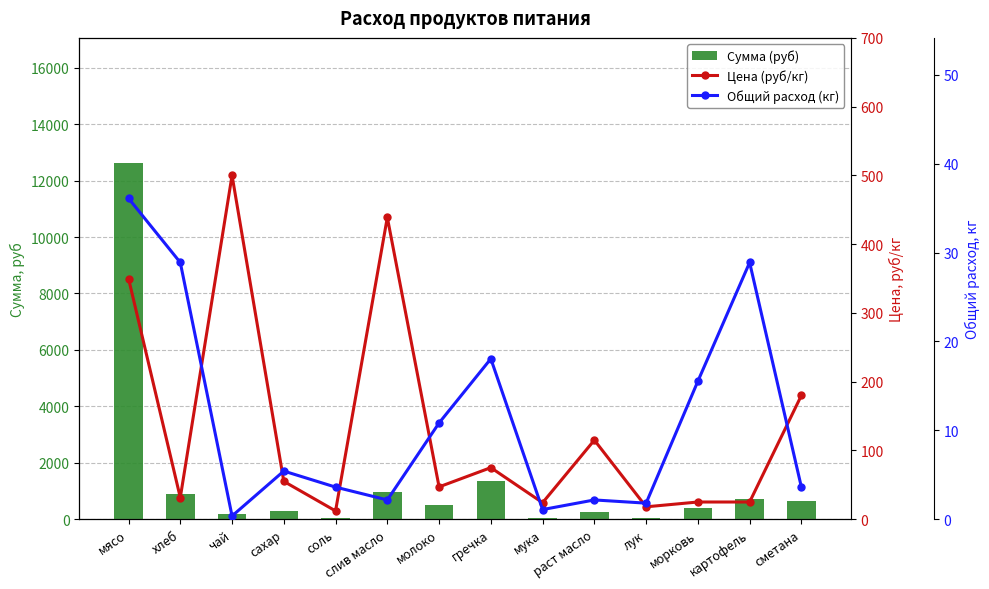

What is the sum of all Сумма (руб) values?

18945.2